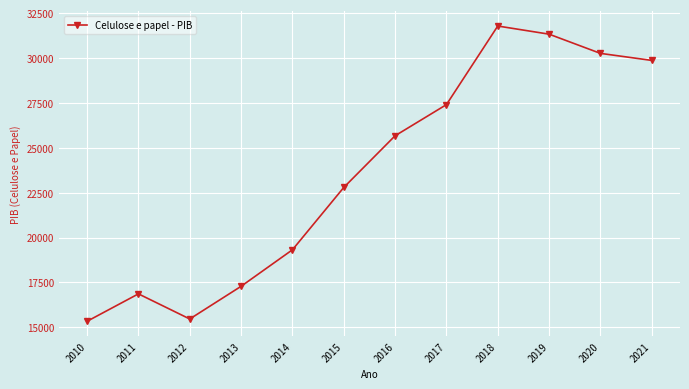

Which label corresponds to the largest value in the chart?

2018